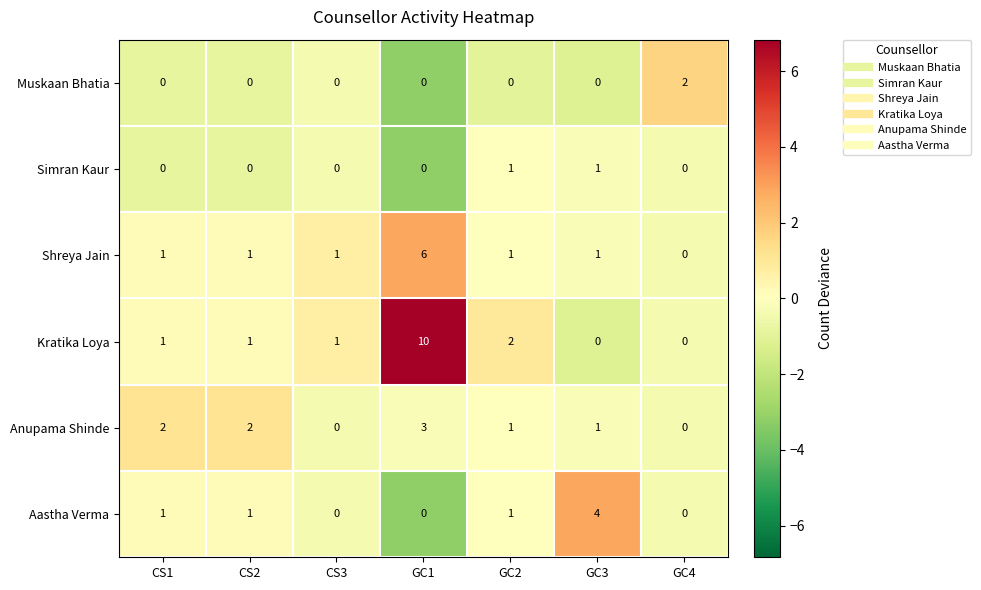

What is the maximum value shown in the chart?

10